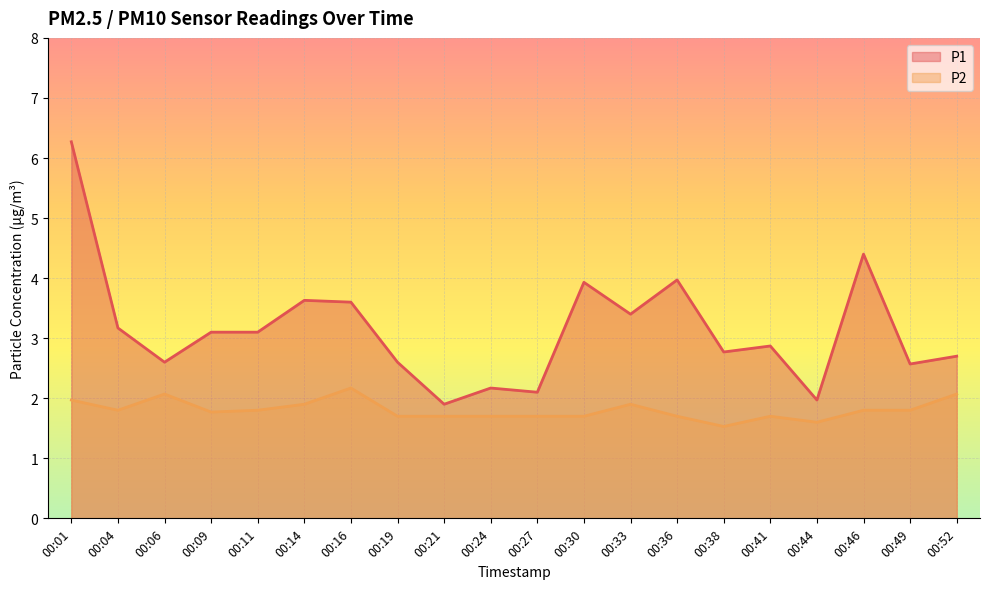

How many lines are shown in the chart?

2